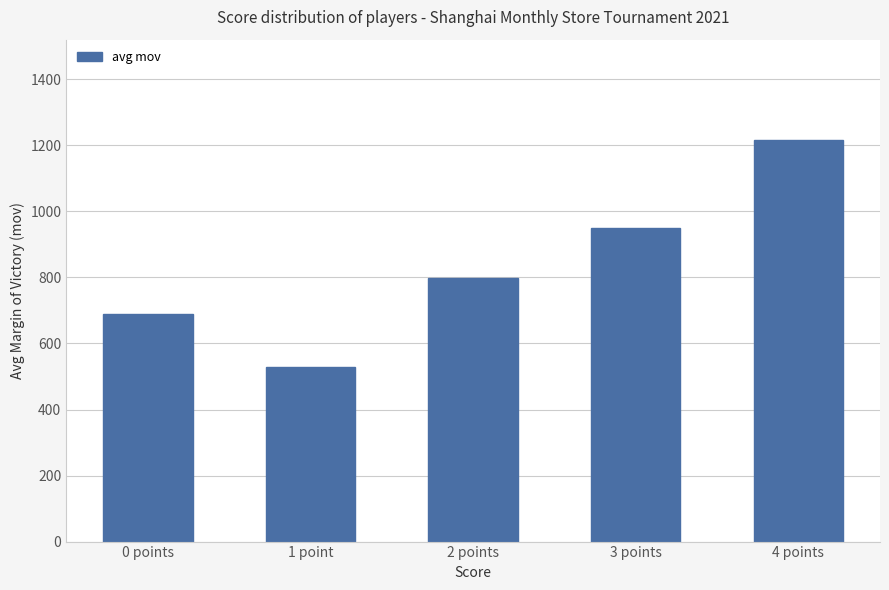

What is the sum of all values?

4180.9